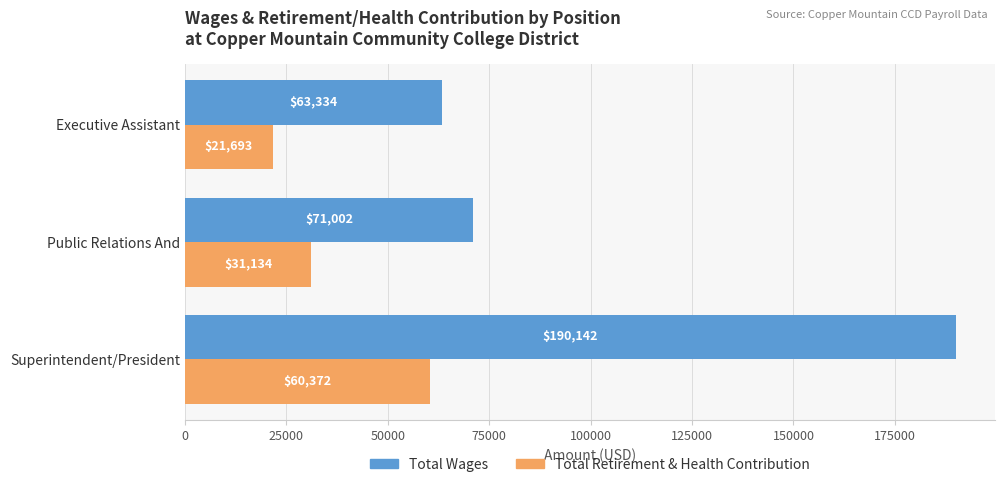

How many Total Retirement & Health Contribution values are between 21693 and 60372?

3